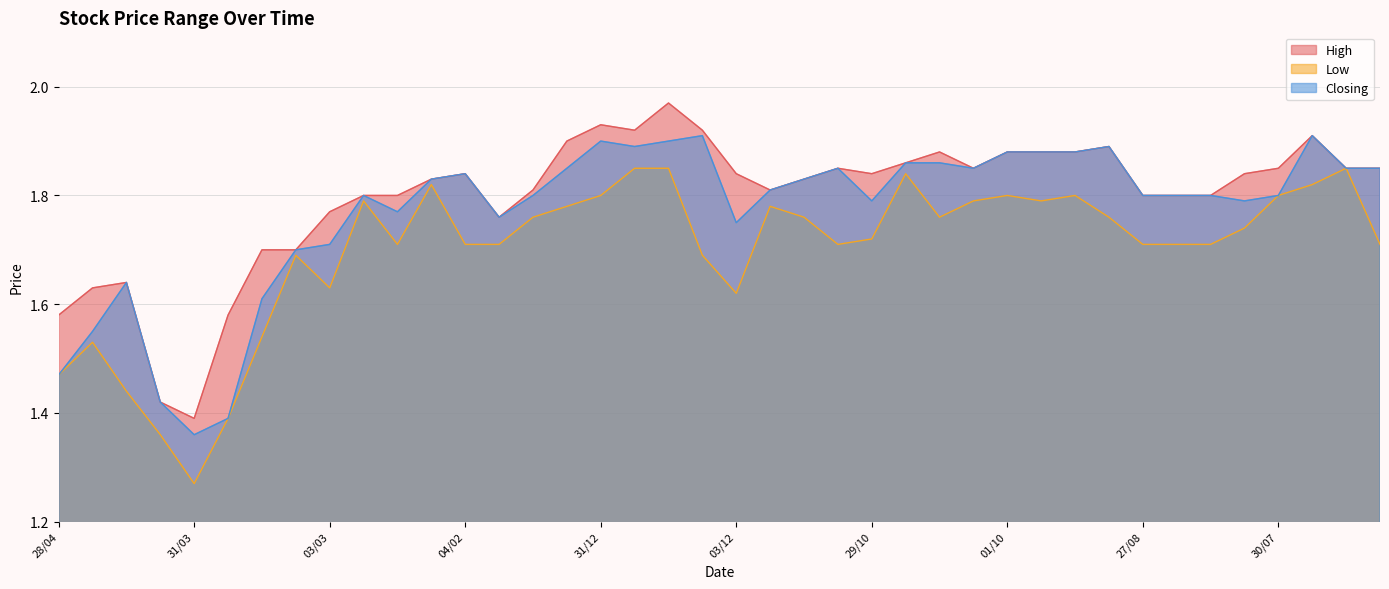

What is the highest value of the Low series?

1.9